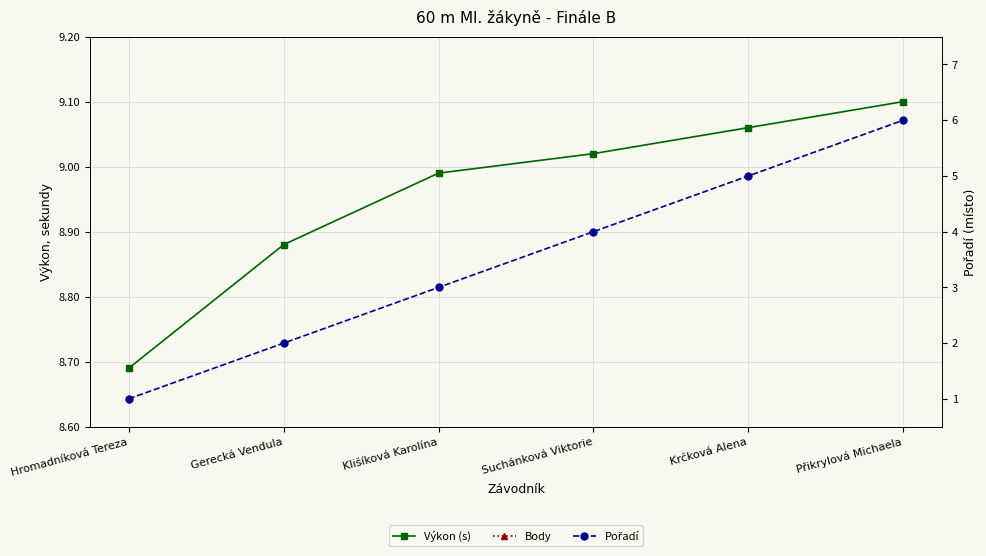

How many data points does each series have?

6